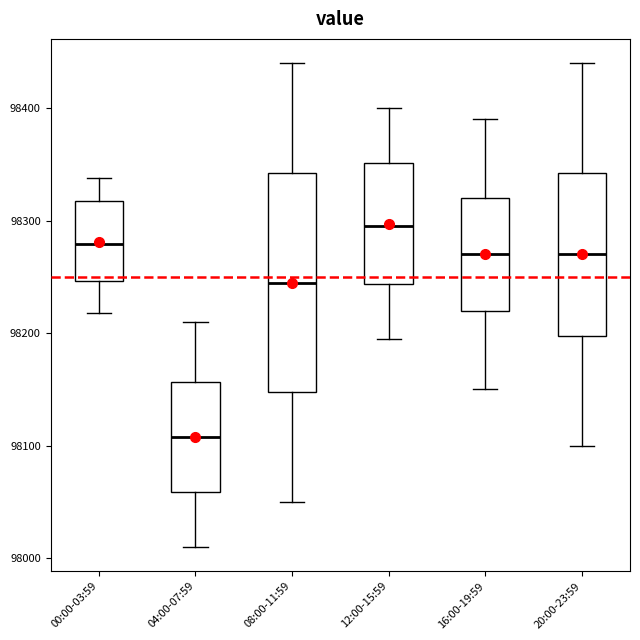

Reading left to right, transcribe this box plot: for each box, give where its median line is, the range the box spans, and where its two whiskers end, as read against the y-axis. The values are not printed on the chart, so give them approximately, as read against the axis.

00:00-03:59: median 98280, box 98250 to 98320, whiskers 98220 to 98340
04:00-07:59: median 98110, box 98060 to 98160, whiskers 98010 to 98210
08:00-11:59: median 98250, box 98150 to 98340, whiskers 98050 to 98440
12:00-15:59: median 98300, box 98240 to 98350, whiskers 98200 to 98400
16:00-19:59: median 98270, box 98220 to 98320, whiskers 98150 to 98390
20:00-23:59: median 98270, box 98200 to 98340, whiskers 98100 to 98440